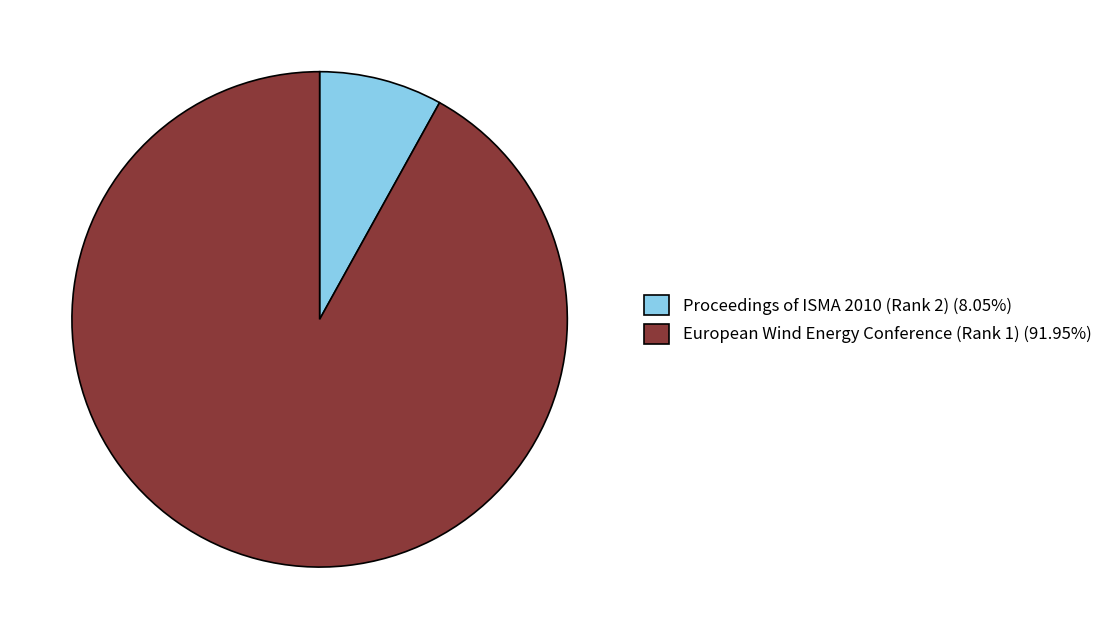

The Proceedings of ISMA 2010 (Rank 2) slice represents 8% of the pie. True or false?

True